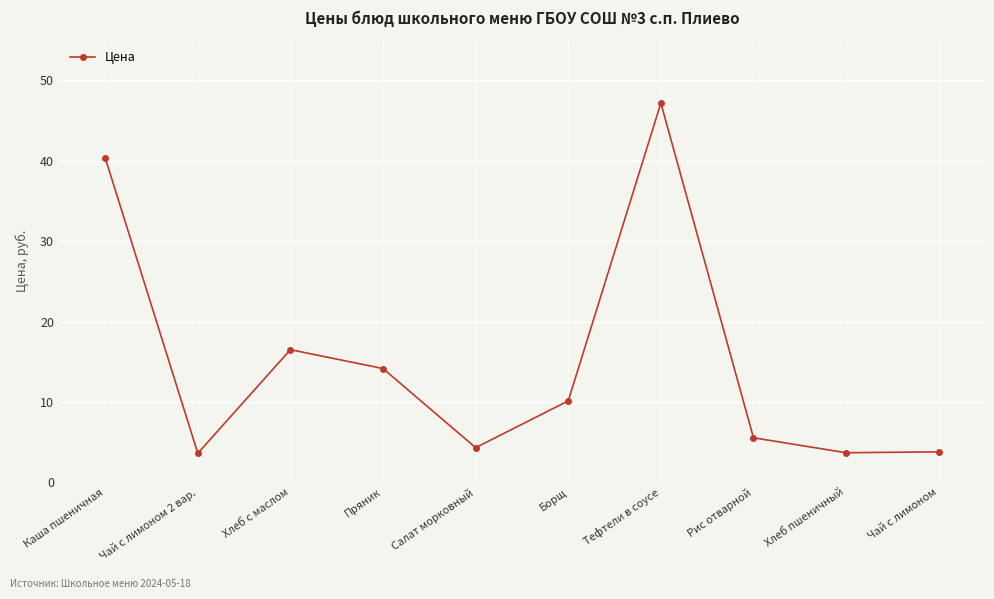

What is the label of the 10th point from the right?

Каша пшеничная